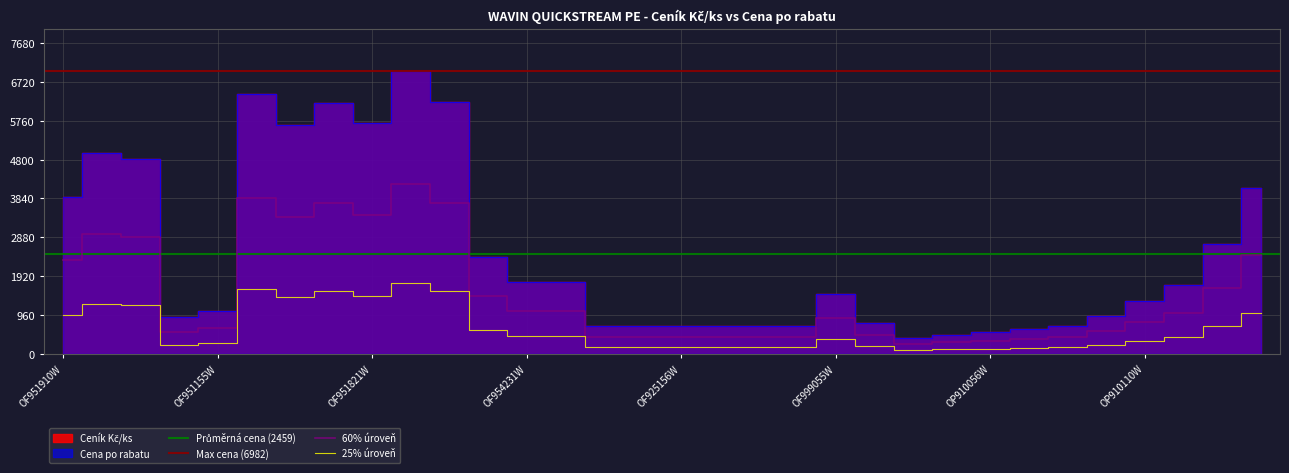

Which series has the largest total across all categories?

Ceník Kč/ks